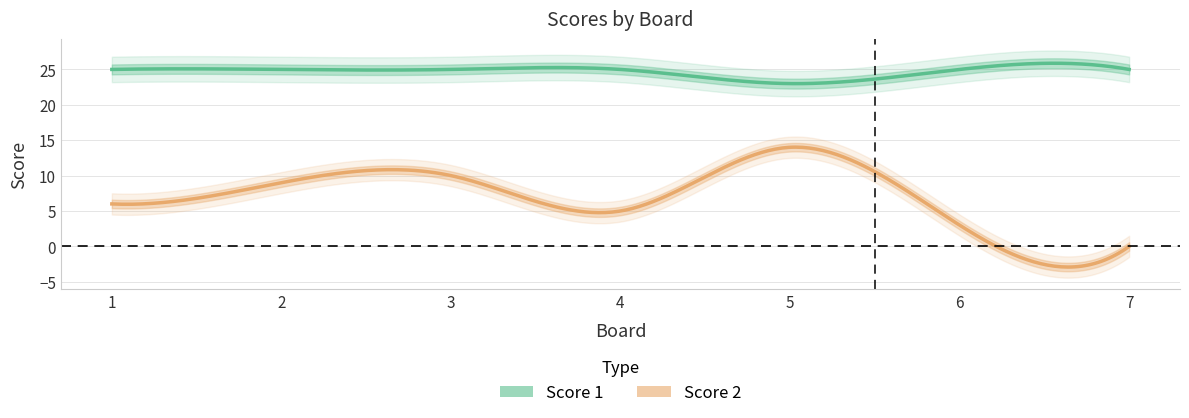

Reading left to right, transcribe all the data shown in this chart.

Score 2: 6	9	10	5	14	3	0
Score 1: 25	25	25	25	23	25	25